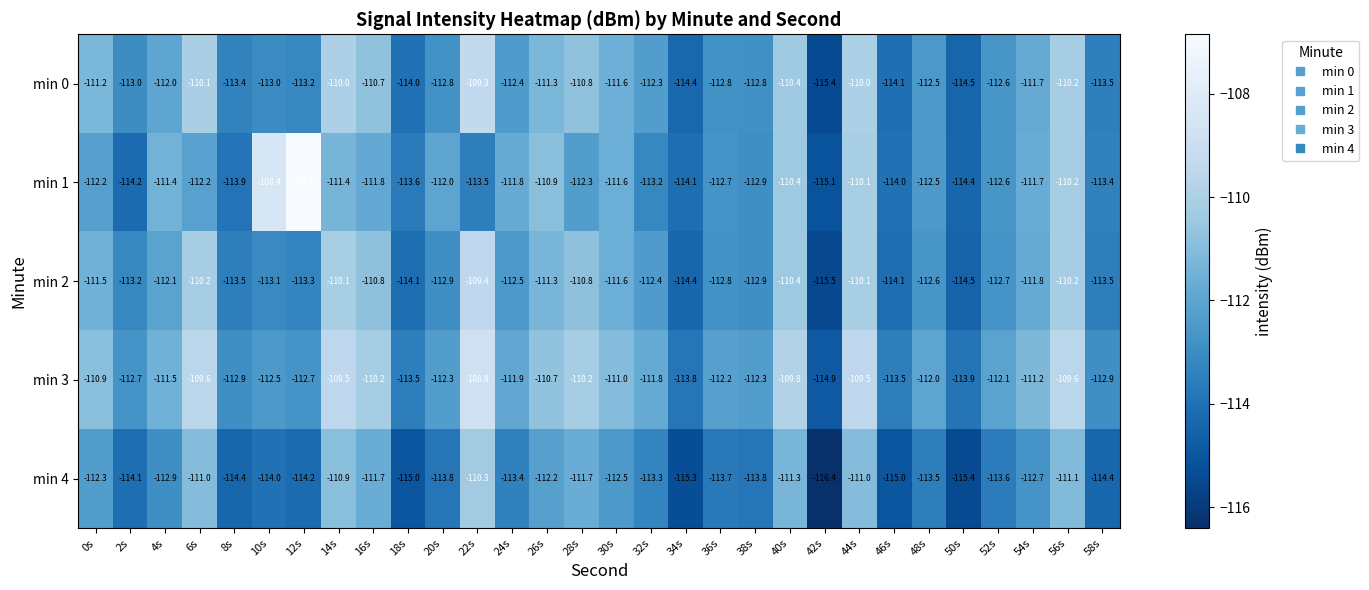

Is it true that min 2 equals -60.5 at 52s?

False